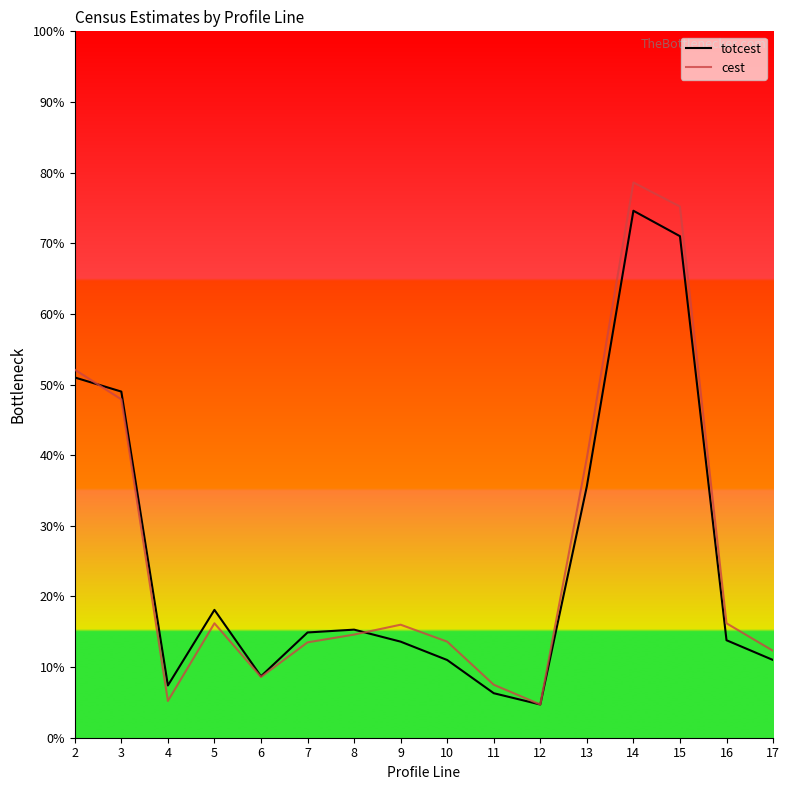

Which series has the largest range (max minus min)?

cest